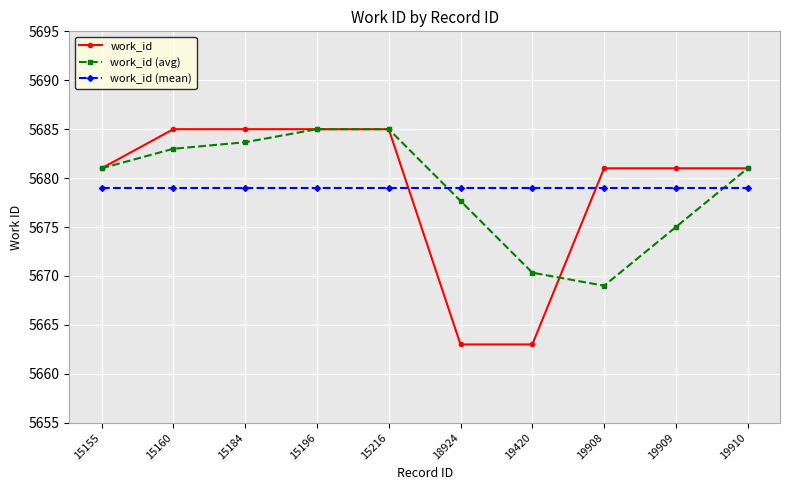

What is the difference between the highest and lowest values at 19908?

12.0